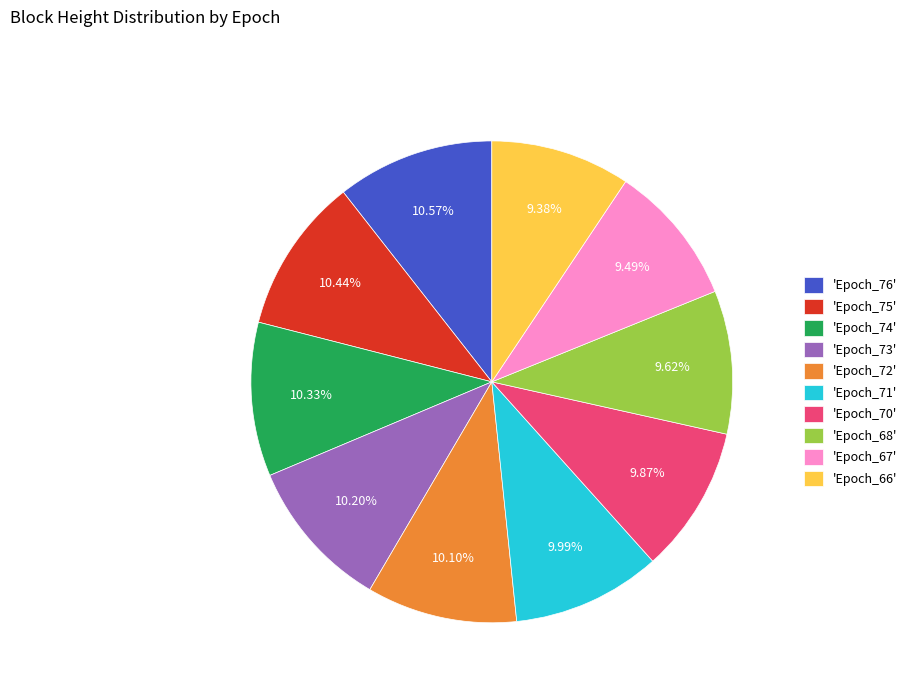

Does 'Epoch_68' represent more than half of the total?

No